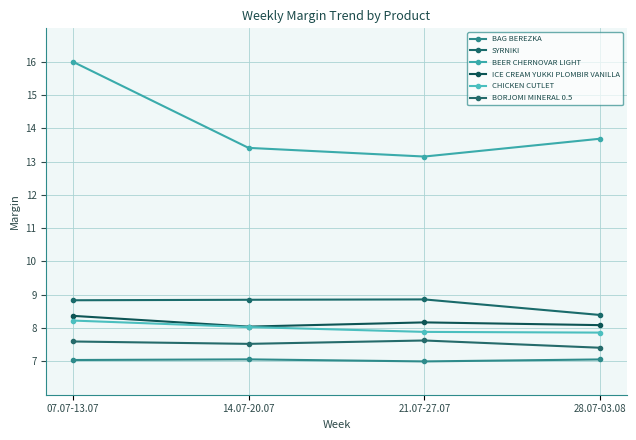

Count the BAG BEREZKA values in the range 7 to 8.

4